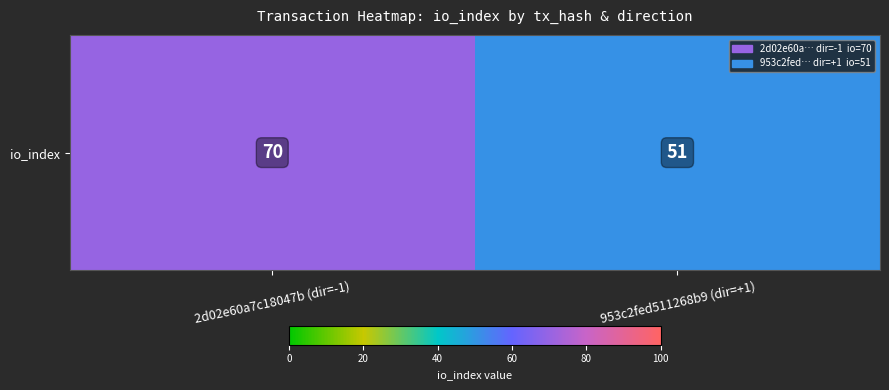

True or false: the data shows 81 at 953c2fed511268b9 (dir=+1).

False